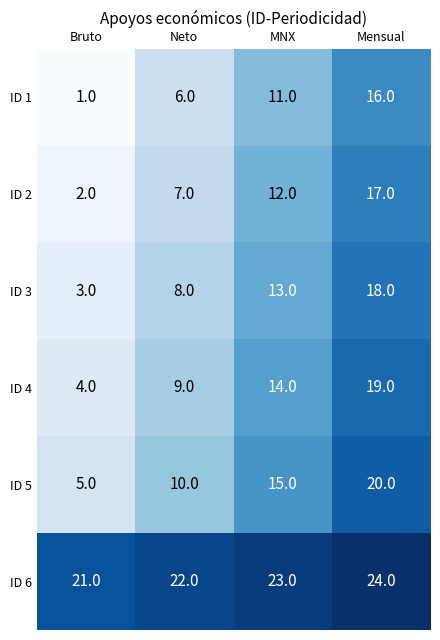

What is the smallest value displayed?

1